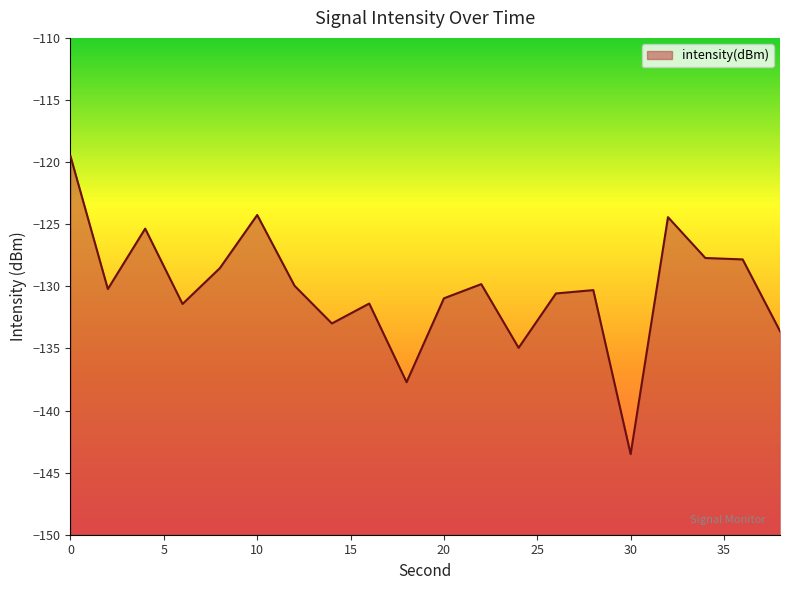

Reading right to left, list all the values displayed in this chart.

-133.6	-127.8	-127.7	-124.4	-143.5	-130.3	-130.6	-135.0	-129.8	-131.0	-137.7	-131.4	-133.0	-130.0	-124.3	-128.5	-131.4	-125.4	-130.2	-119.5